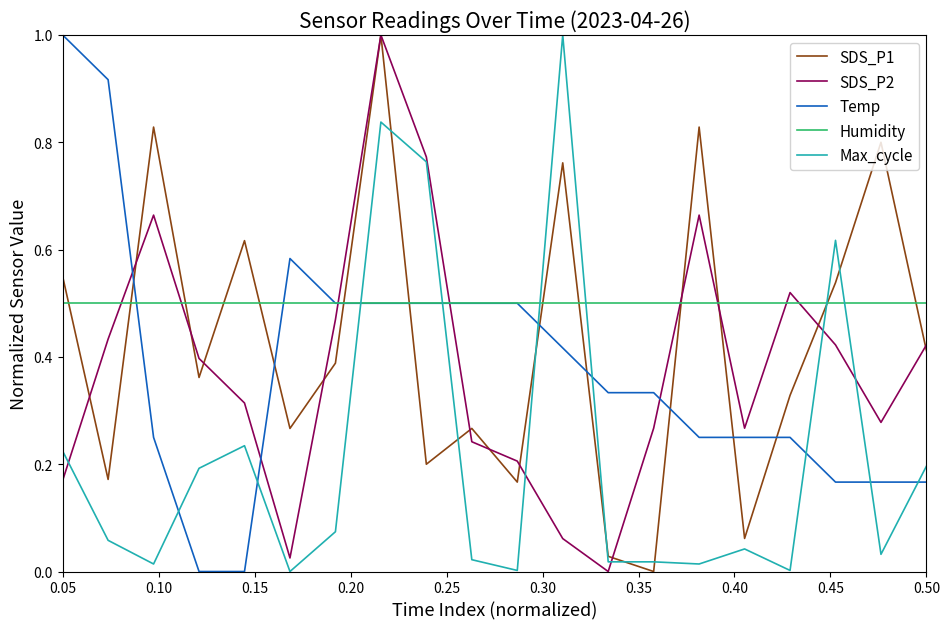

True or false: Temp and Max_cycle cross at least once.

True